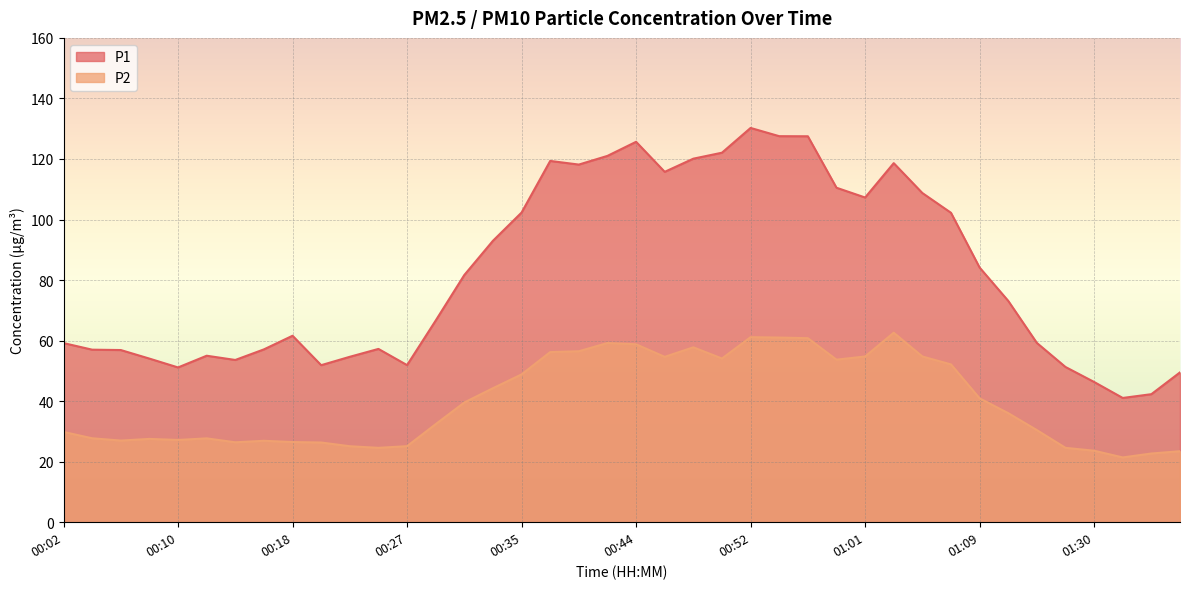

What is the label of the 26th point from the right?

00:31